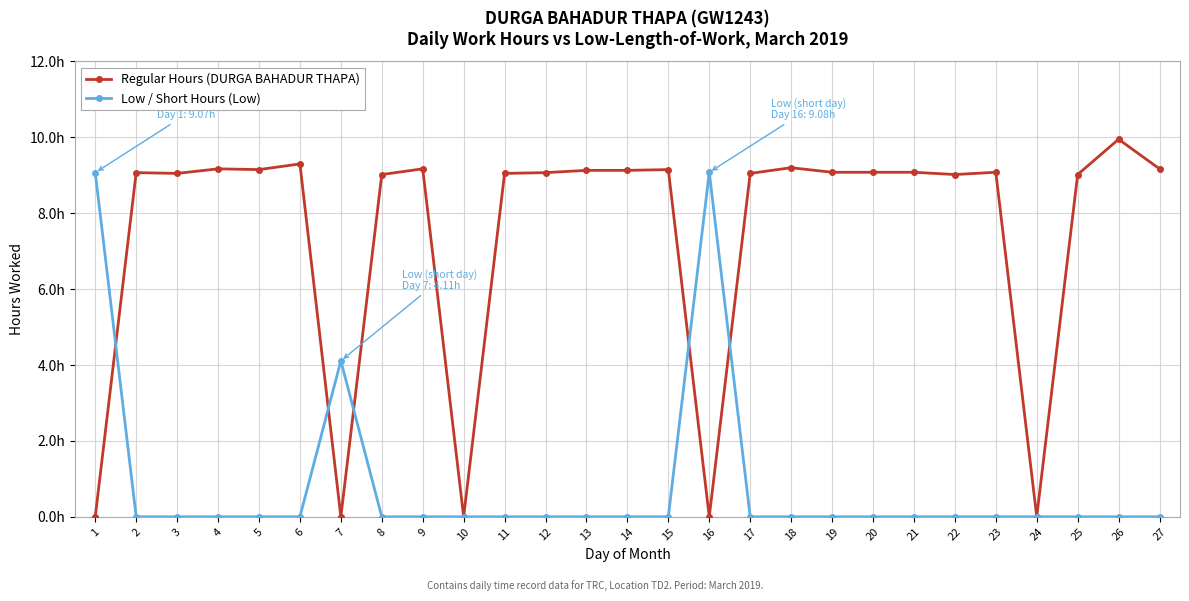

List the series in order of their overall mean, highest first.

Regular Hours (DURGA BAHADUR THAPA), Low / Short Hours (Low)